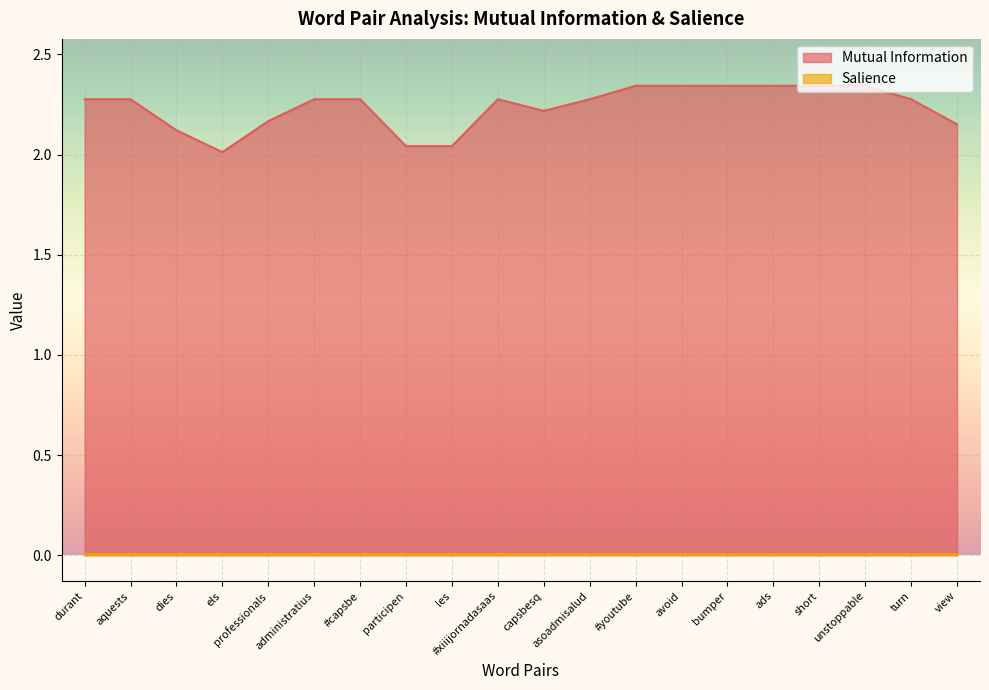

Reading right to left, what are all the values shown in this chart?

Mutual Information: 2.2	2.3	2.3	2.3	2.3	2.3	2.3	2.3	2.3	2.2	2.3	2.0	2.0	2.3	2.3	2.2	2.0	2.1	2.3	2.3
Salience: 0.0	0.0	0.0	0.0	0.0	0.0	0.0	0.0	0.0	0.0	0.0	0.0	0.0	0.0	0.0	0.0	0.0	0.0	0.0	0.0